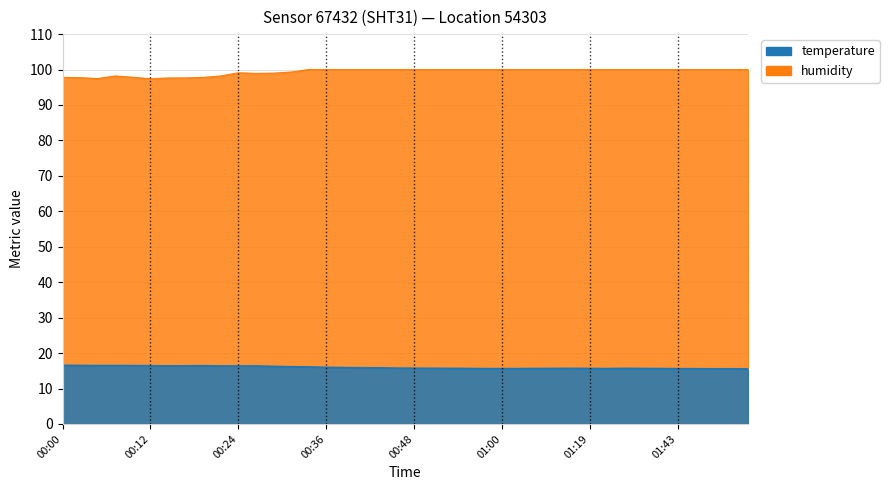

What is the value of the temperature point at the 12th from the left?

16.4